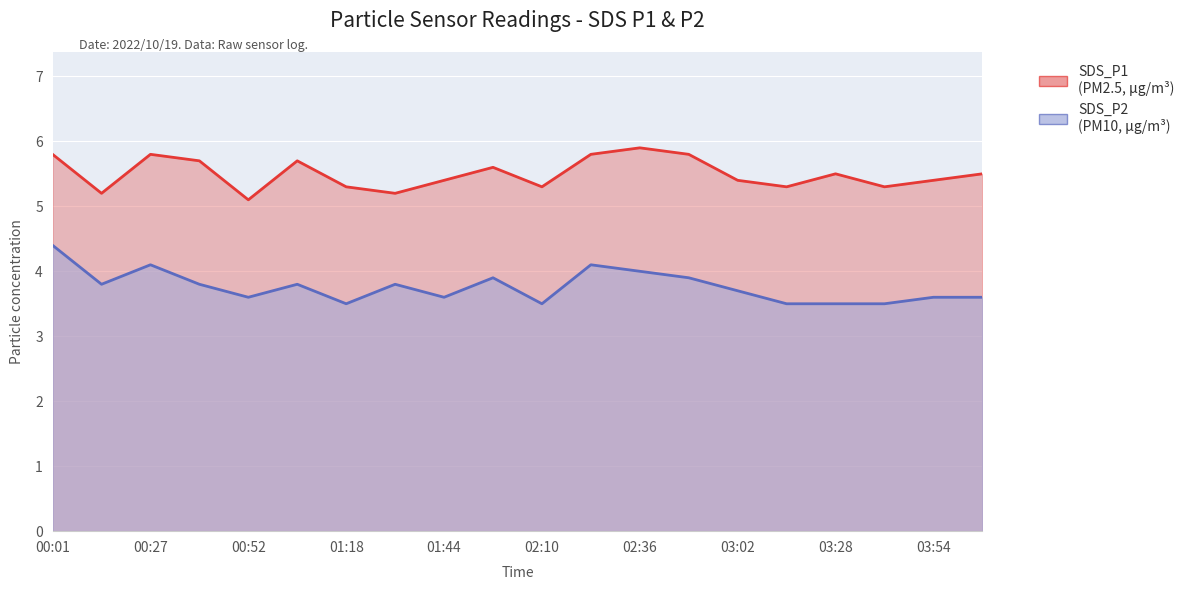

What is the sum of the SDS_P1 values at 00:27 and 00:01?

11.6